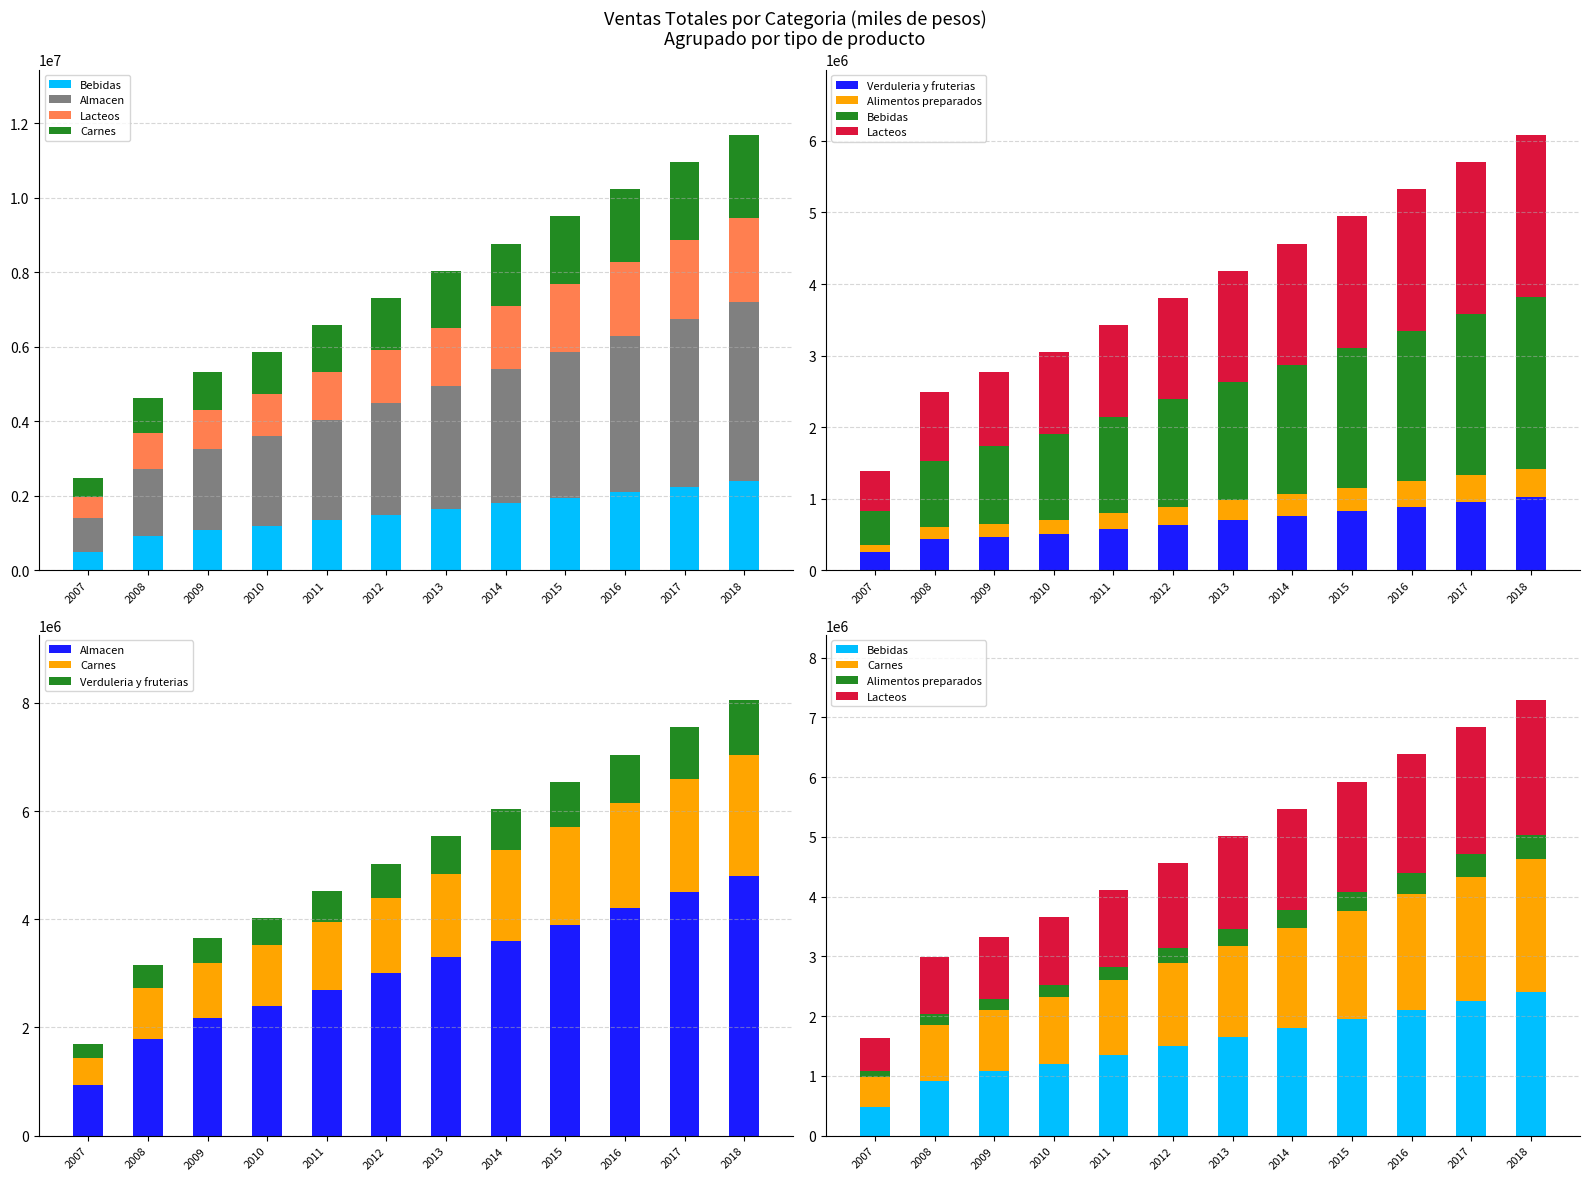

What is the difference between the maximum and second lowest values in the Alimentos preparados series?

228676